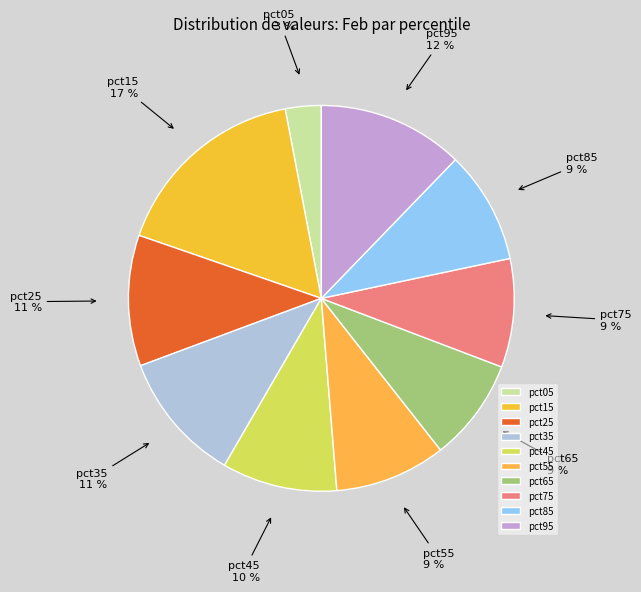

The pct15 slice represents 29% of the pie. True or false?

False